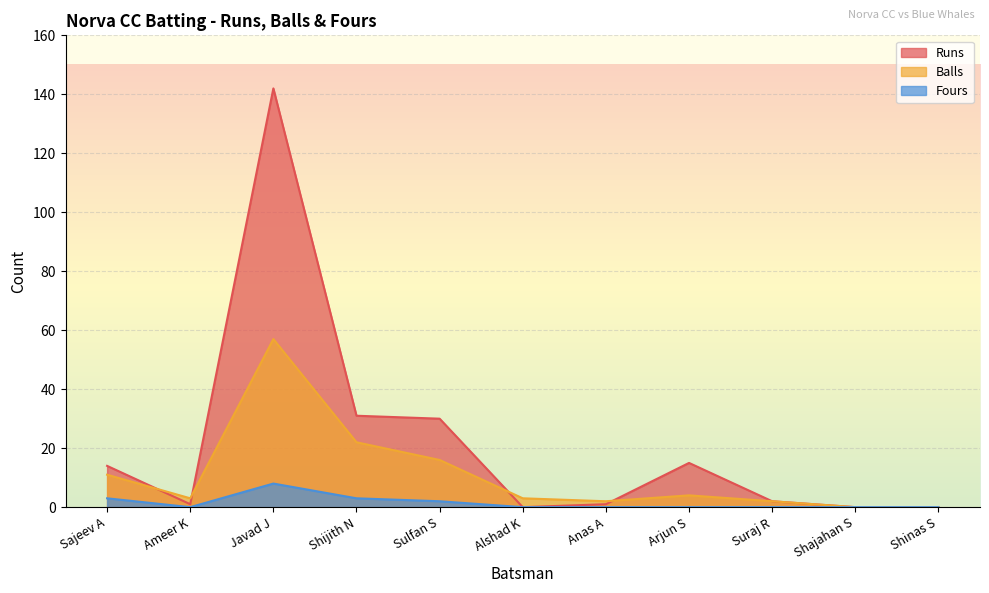

Which series has the largest total across all categories?

Runs